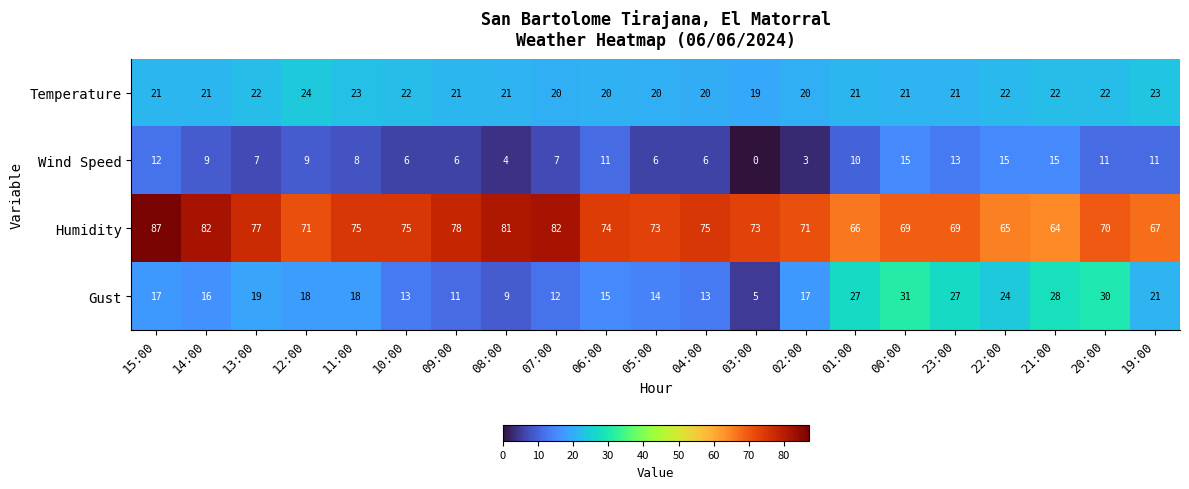

The Gust series shows 21 at 00:00. True or false?

False